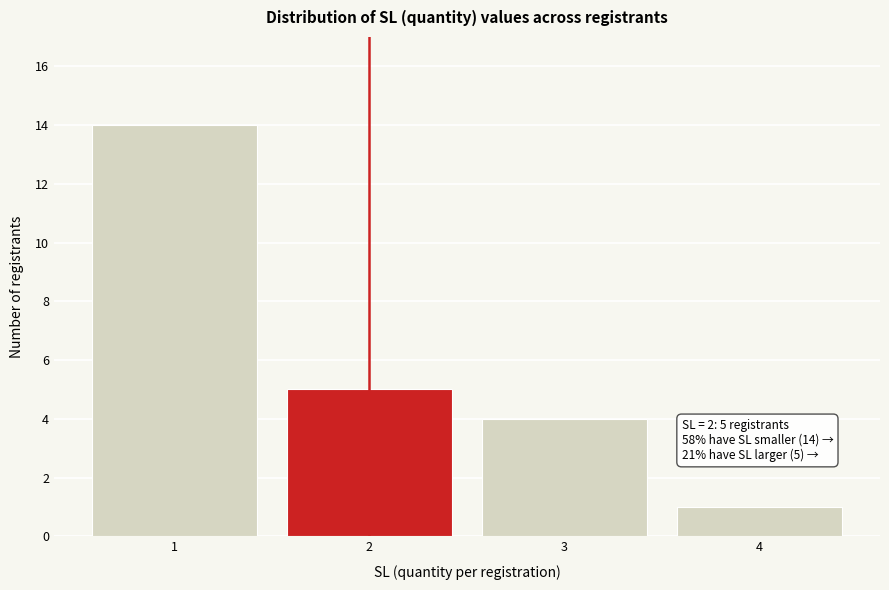

Reading left to right, transcribe all the data shown in this chart.

14	5	4	1